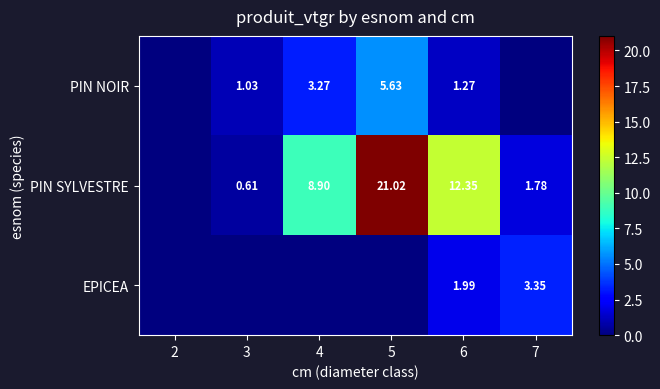

Is the value of EPICEA at 6 greater than the value of PIN NOIR at 5?

No